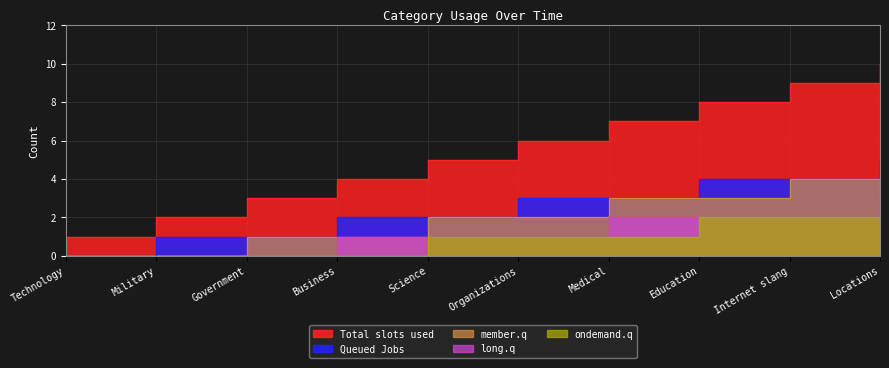

Which category has the lowest value in the member.q series?

Technology